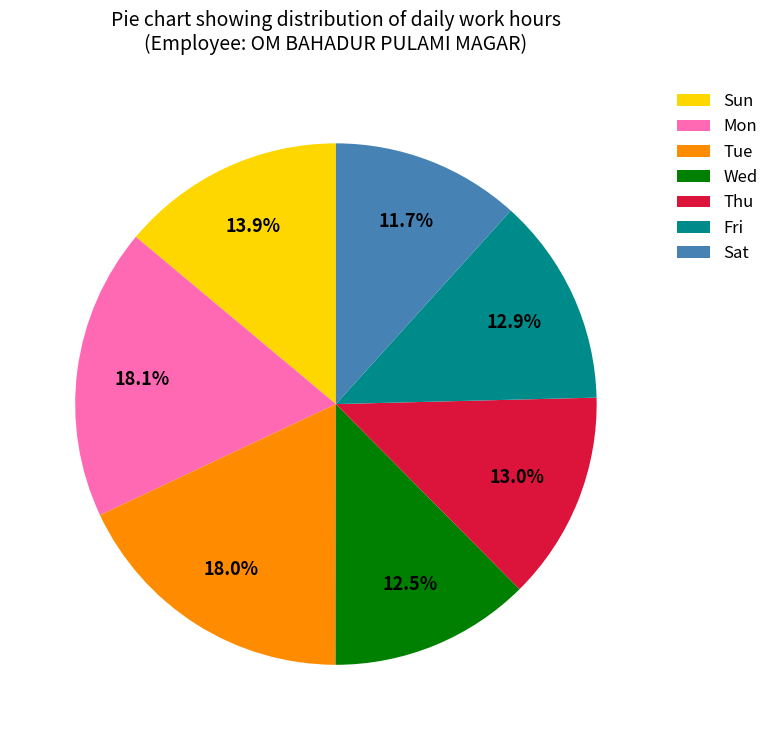

What is the smallest slice in the pie chart?

Sat